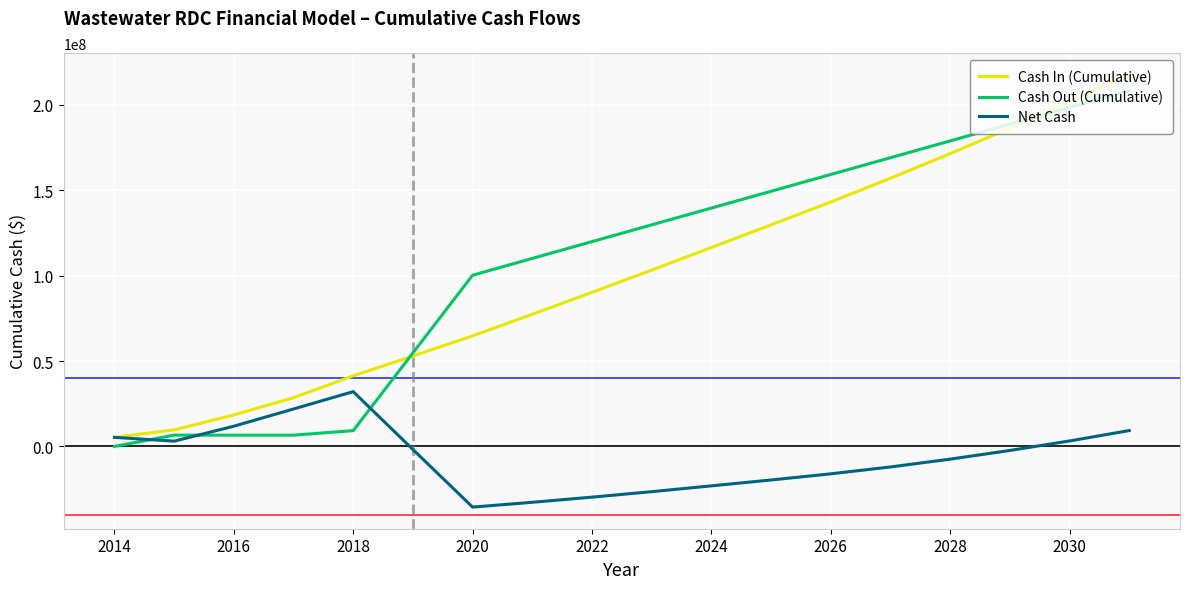

What is the difference between the maximum and minimum values in the Cash Out (Cumulative) series?

208295388.7